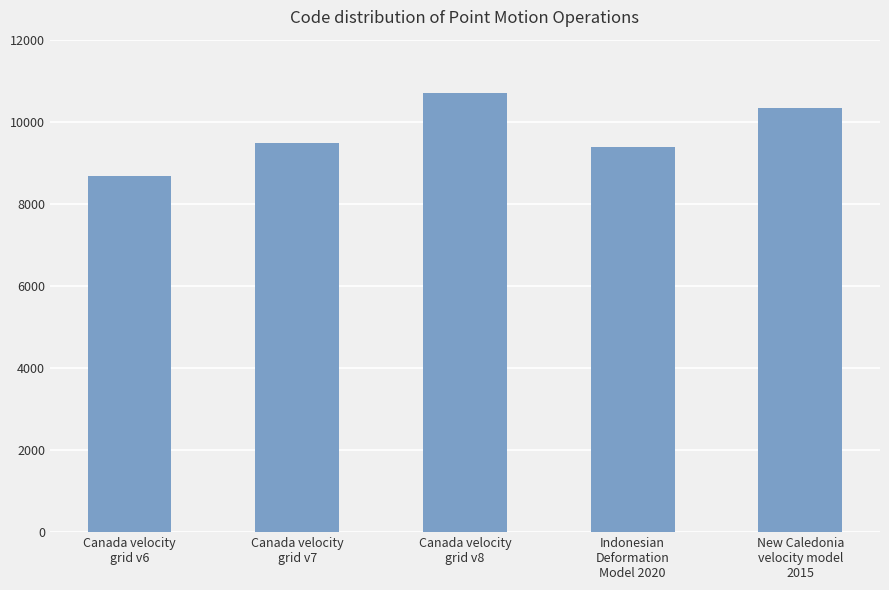

Which category has the highest value across all series?

Canada velocity
grid v8